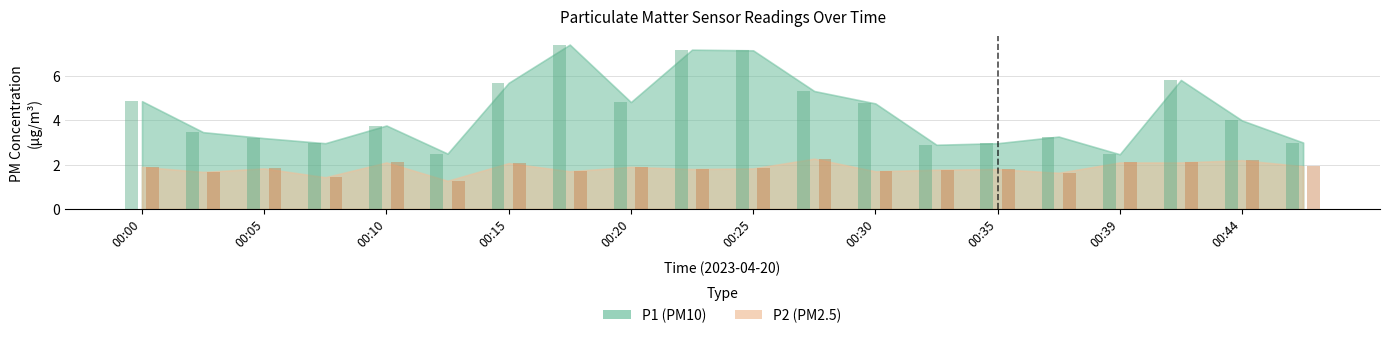

Which series has the largest total across all categories?

P1